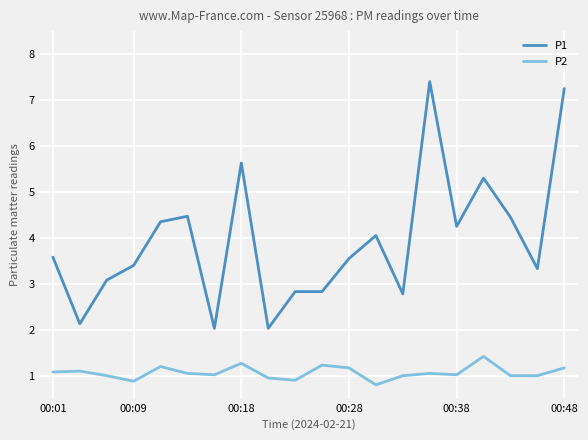

What is the difference between the maximum and minimum values in the P2 series?

0.6